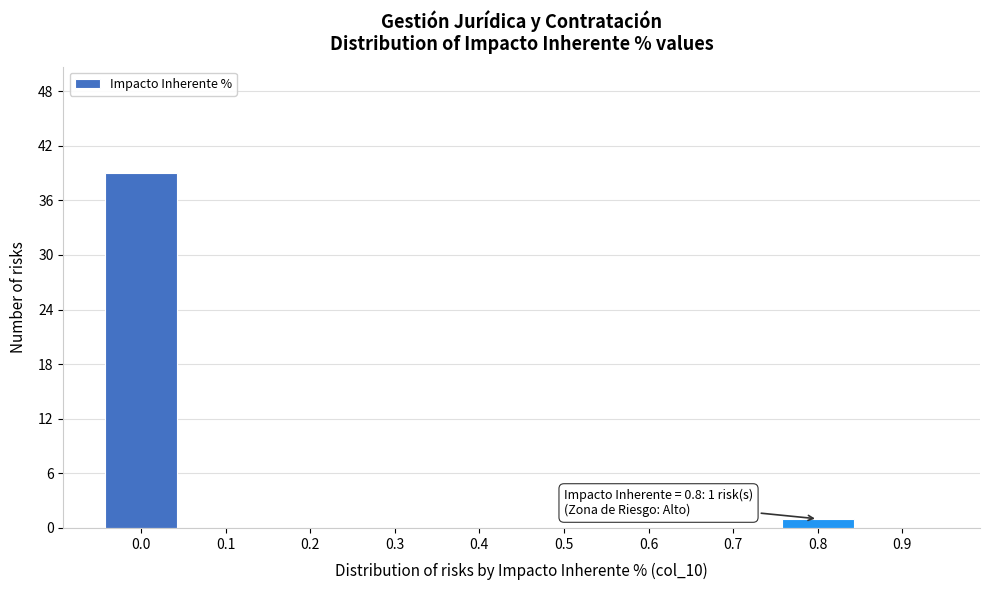

Reading left to right, what are all the values shown in this chart?

0.0=39	0.1=0	0.2=0	0.3=0	0.4=0	0.5=0	0.6=0	0.7=0	0.8=1	0.9=0